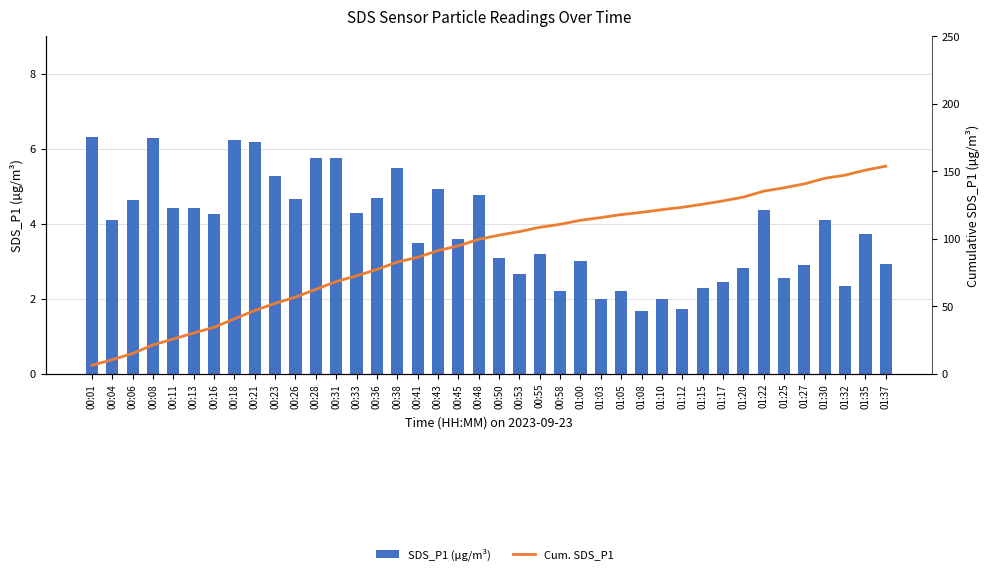

How many groups of bars are there?

40